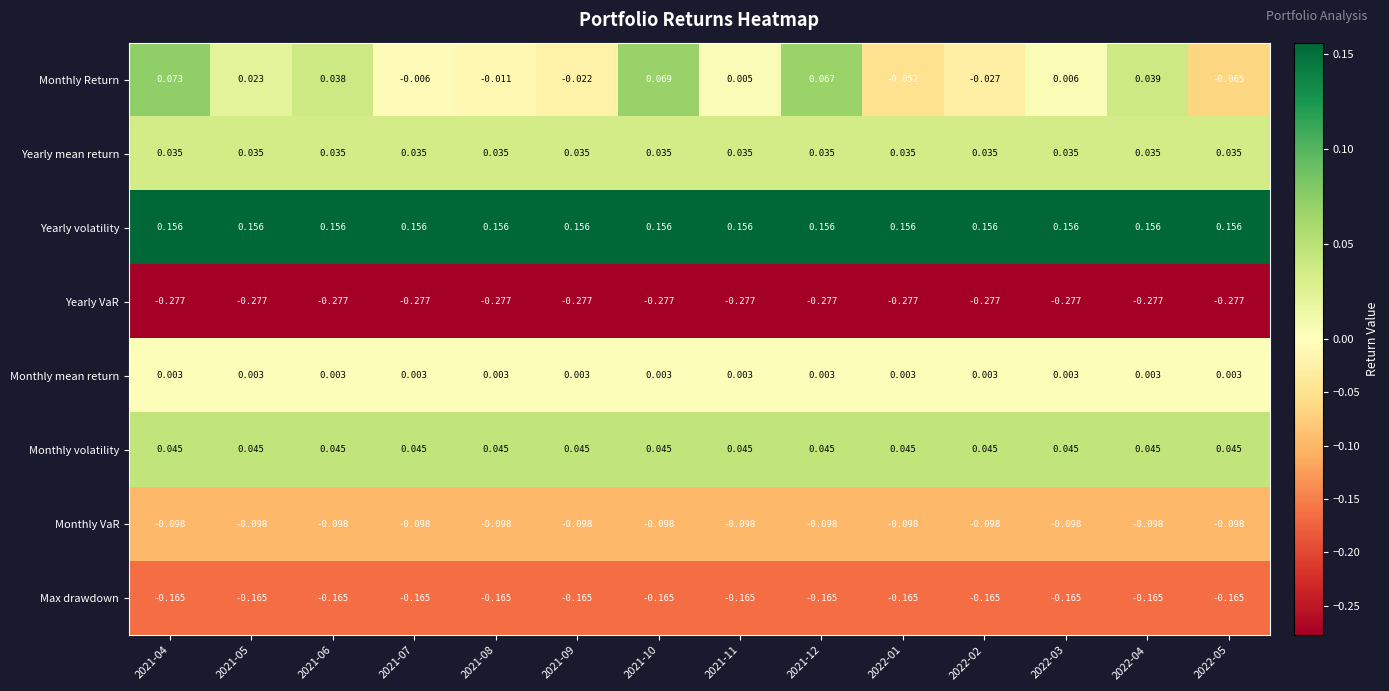

Between 2021-07 and 2021-10, which series saw the biggest shift?

Monthly Return